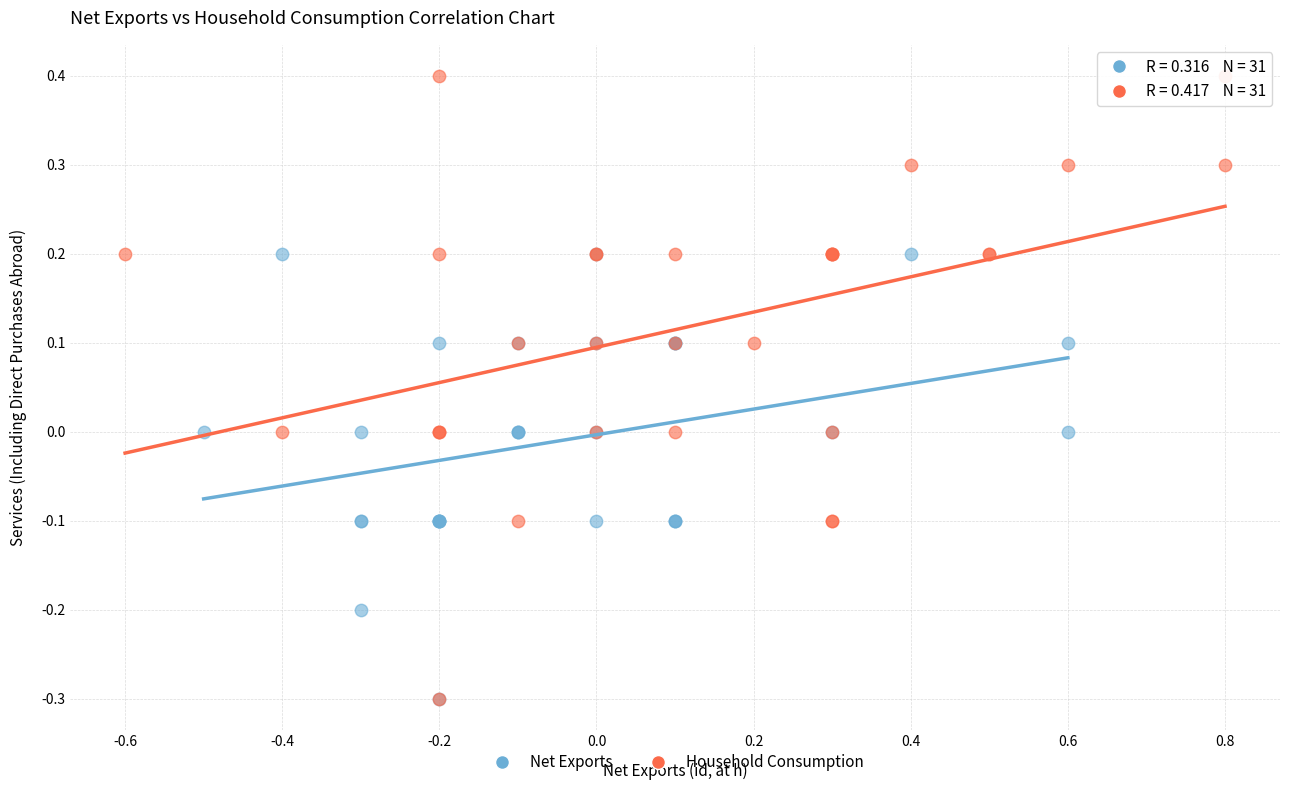

Which series has the widest spread of Y values?

Household Consumption